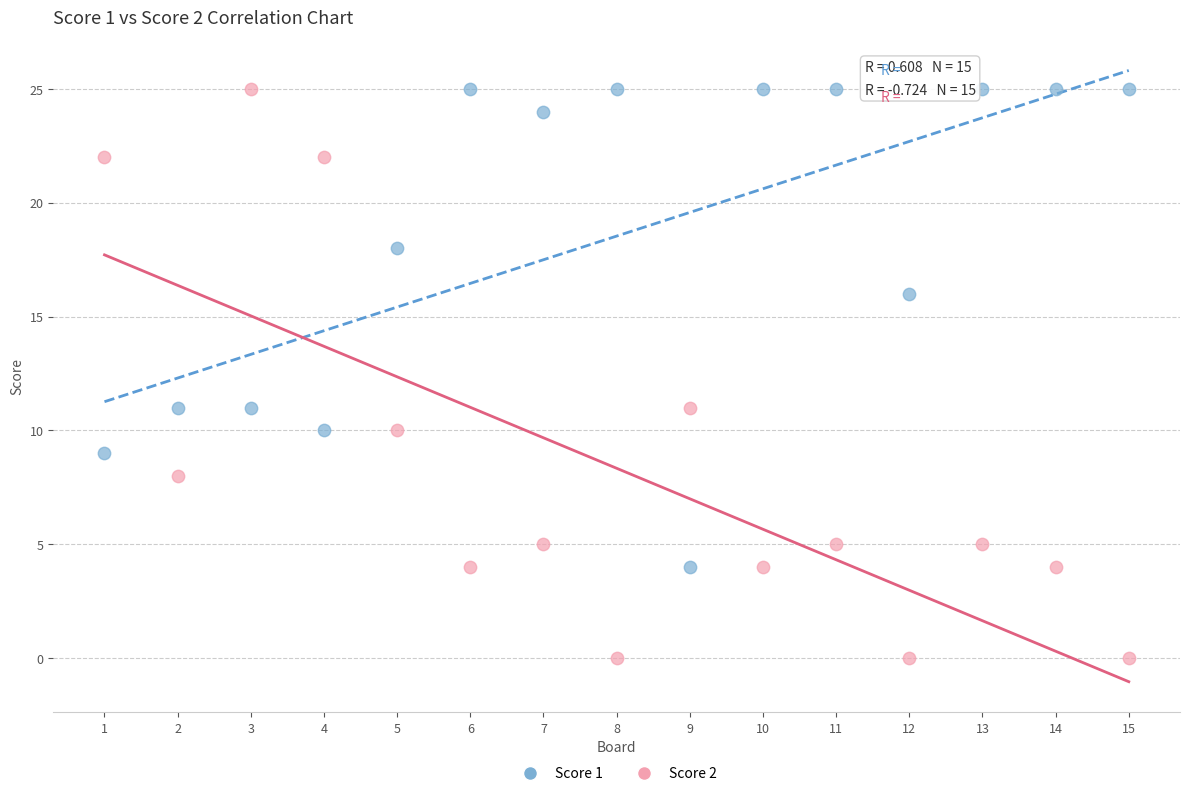

Which series contains the lowest Y value?

Score 2